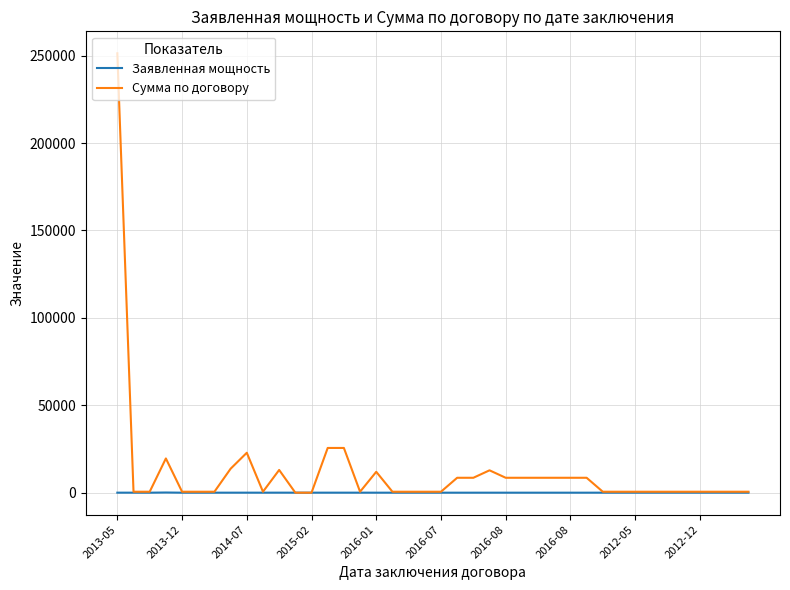

List the series in order of their peak value, highest first.

Сумма по договору, Заявленная мощность